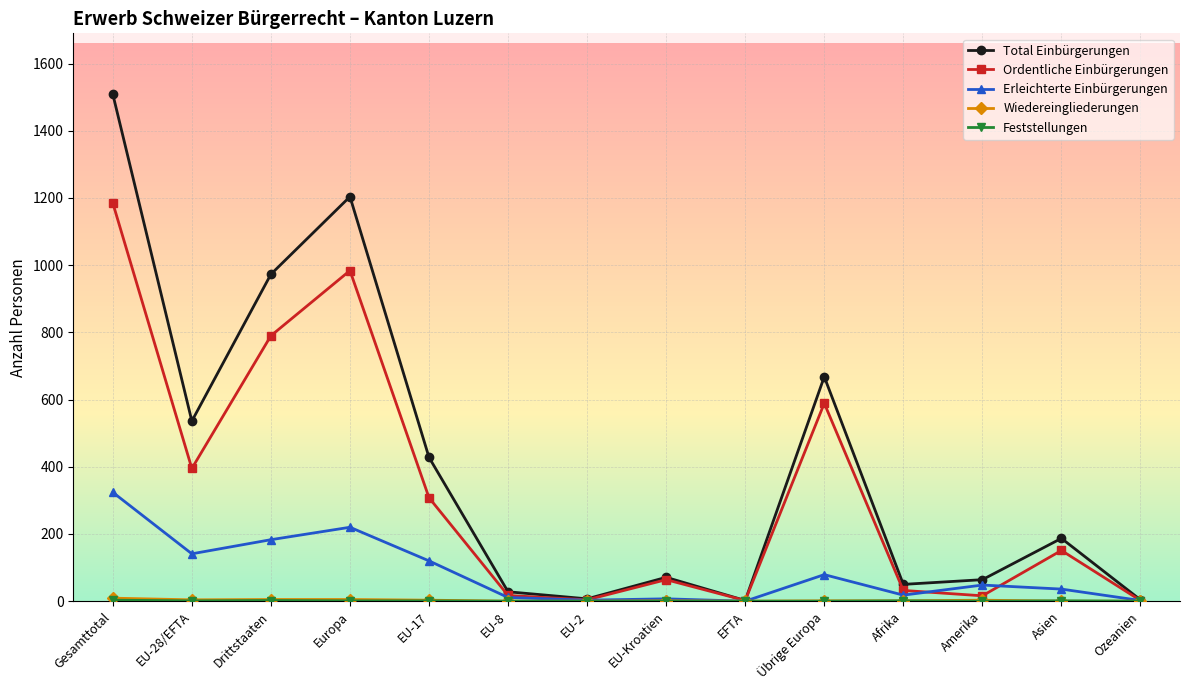

What is the maximum value for Ordentliche Einbürgerungen?

1185